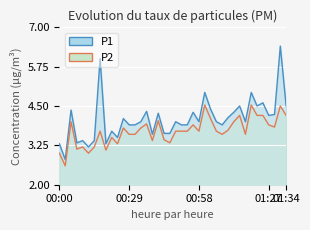

What is the difference between the maximum and minimum values in the P1 series?

3.6